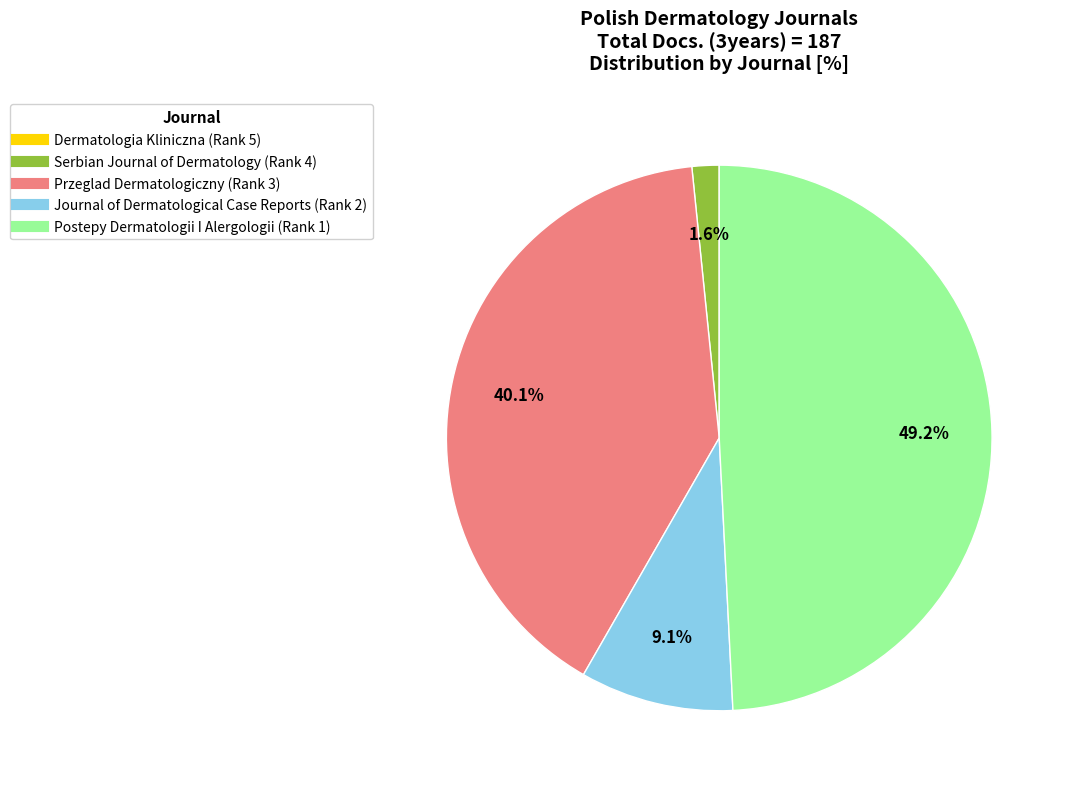

Does Postepy Dermatologii I Alergologii (Rank 1) represent more than half of the total?

No